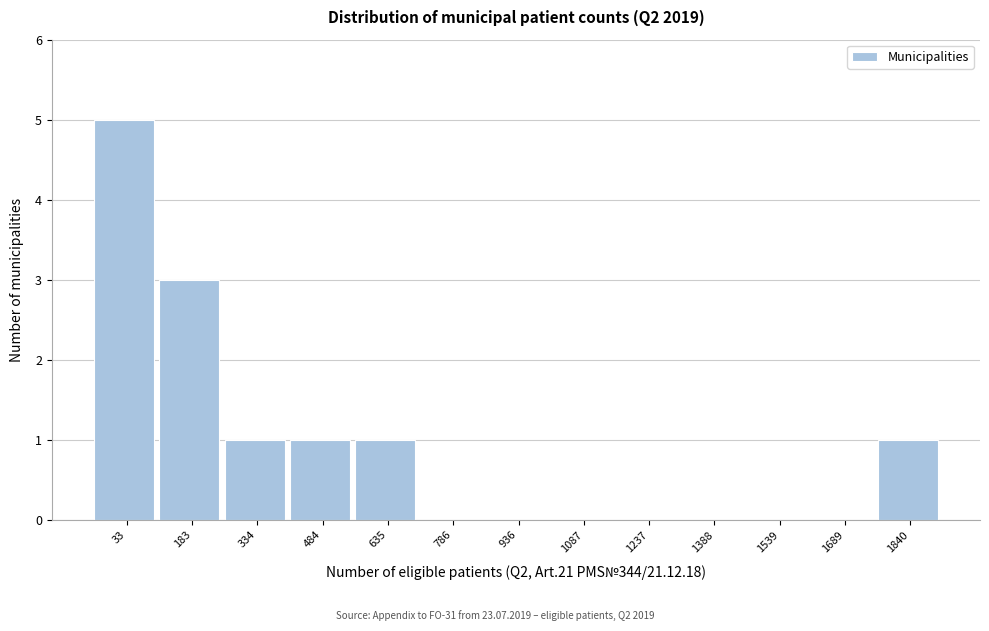

Reading right to left, what are all the values shown in this chart?

1840=1	1689=0	1539=0	1388=0	1237=0	1087=0	936=0	786=0	635=1	484=1	334=1	183=3	33=5